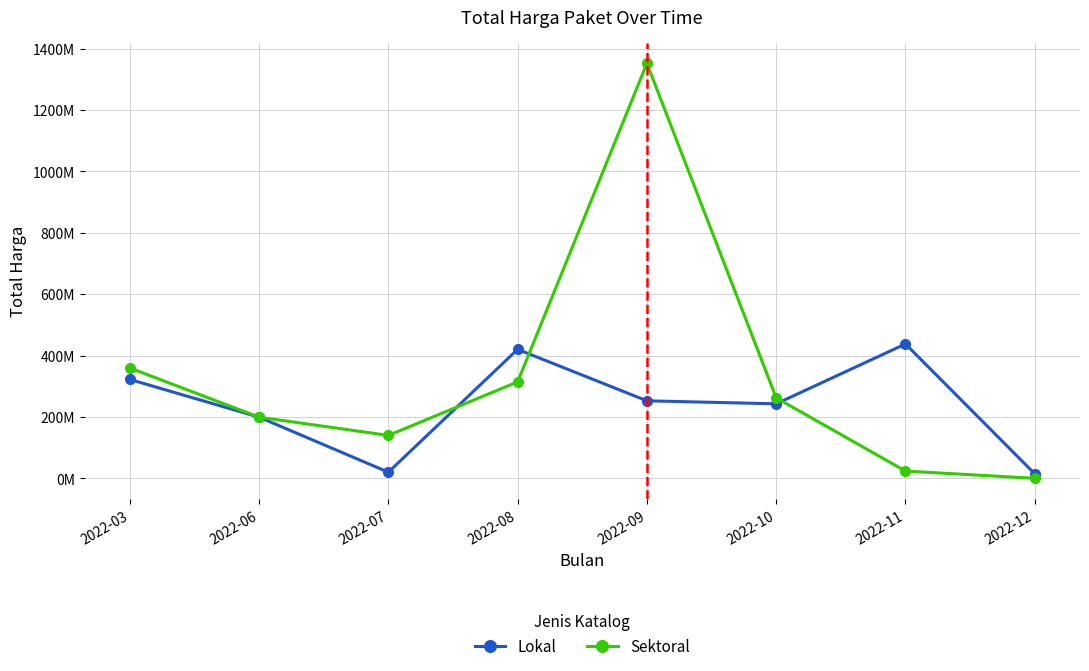

Where is Lokal nearest to the value 226205000?

2022-10